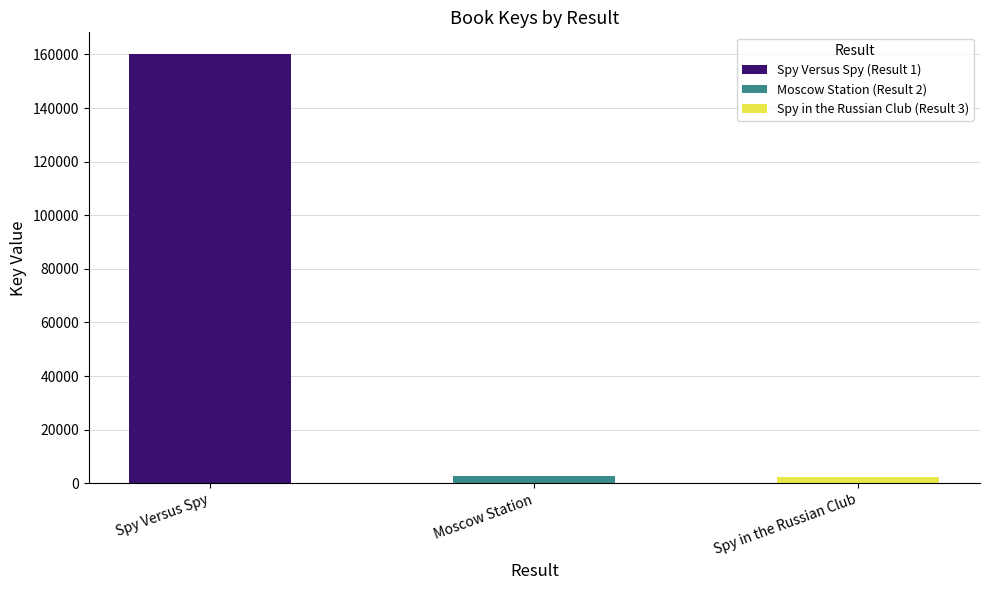

Where is the data nearest to the value 81190?

Moscow Station